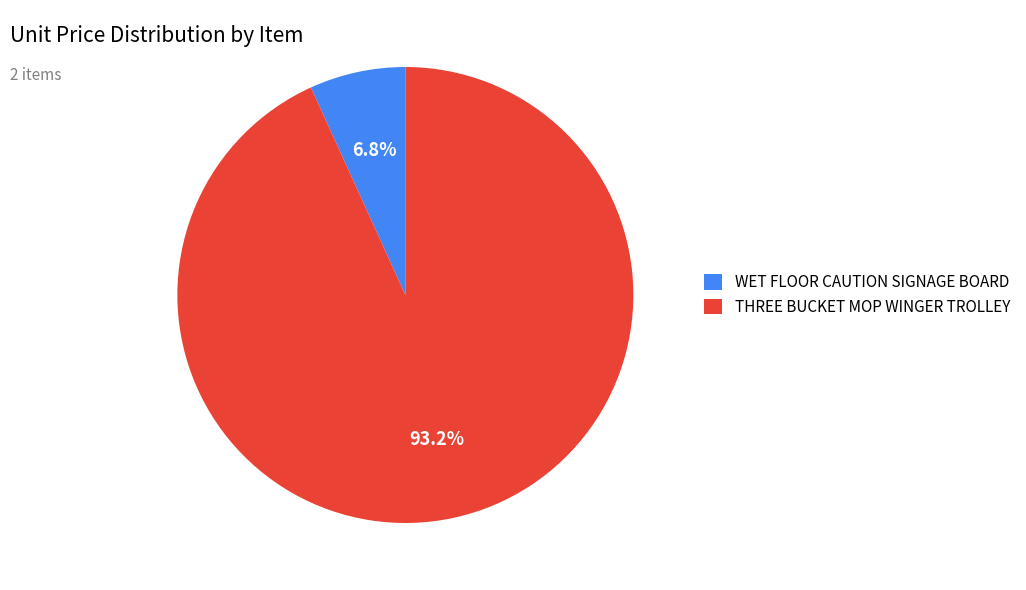

The THREE BUCKET MOP WINGER TROLLEY slice represents 99% of the pie. True or false?

False